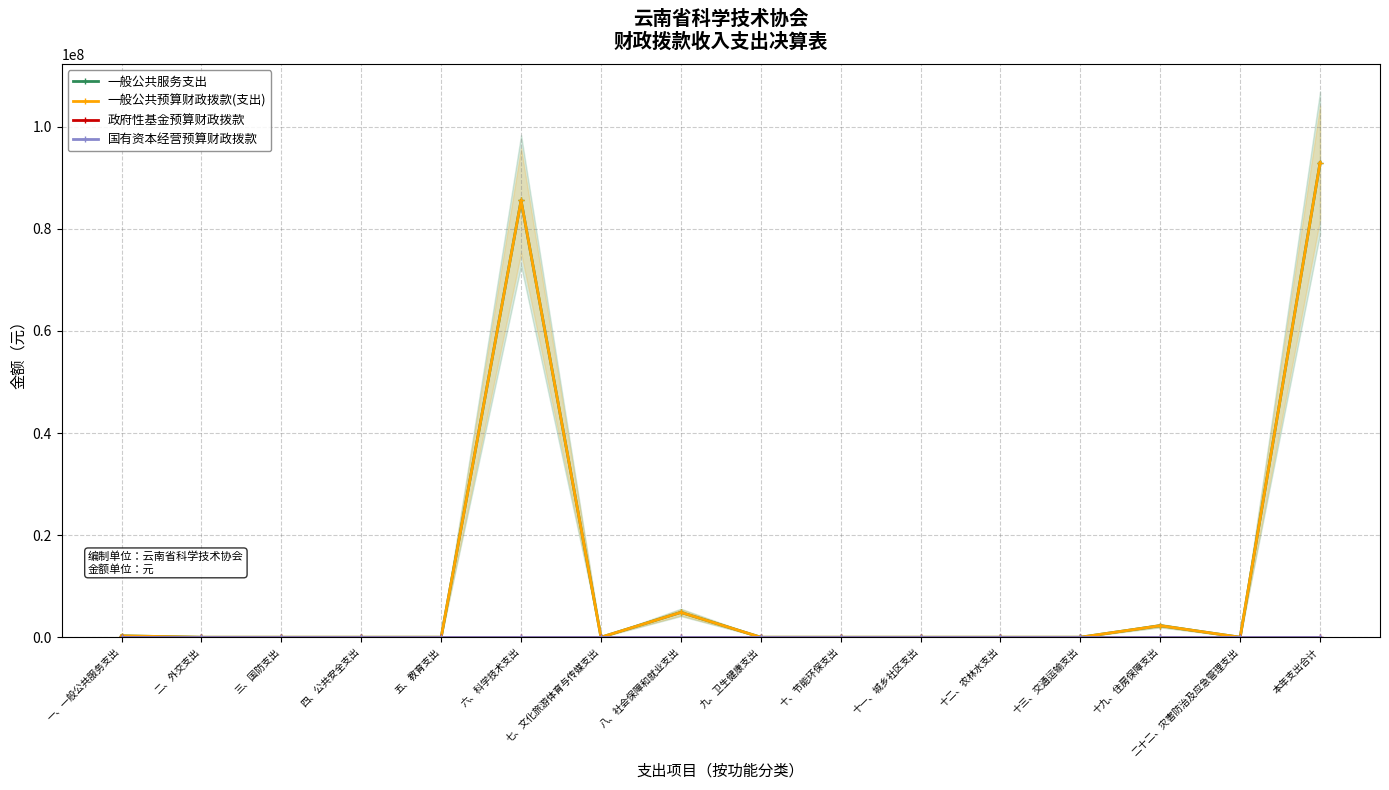

Is it true that 一般公共服务支出 equals -31181372.8 at 十三、交通运输支出?

False